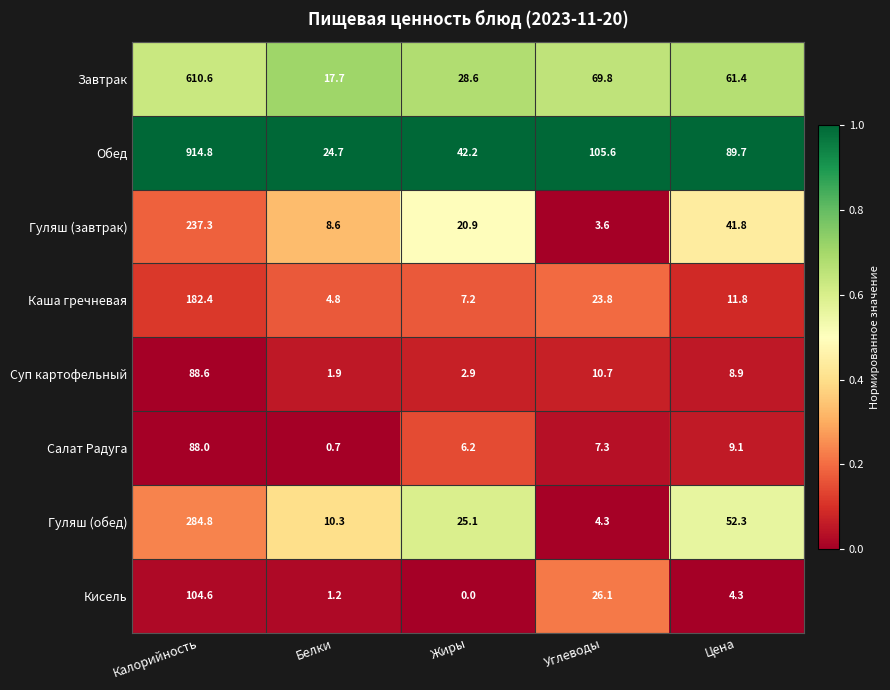

Which series changed the most between Белки and Углеводы?

Обед